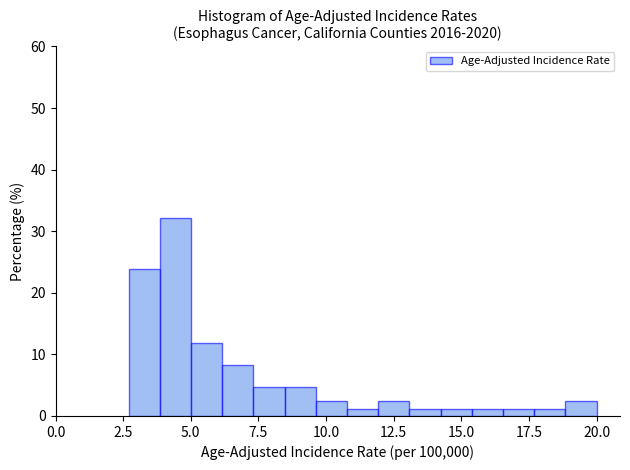

Around what value on the x-axis is the tallest bar? Give the approximate position of its centre, as read against the axis.

4.5